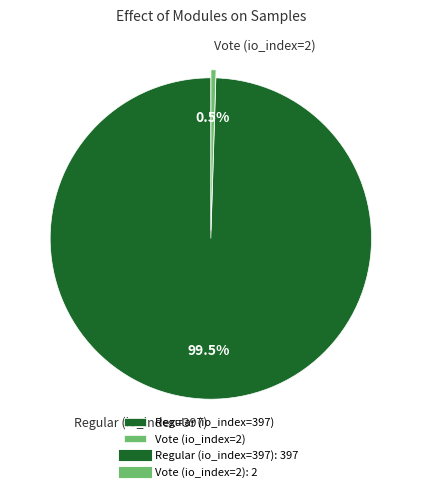

Rank the categories by value from lowest to highest.

Vote (io_index=2), Regular (io_index=397)